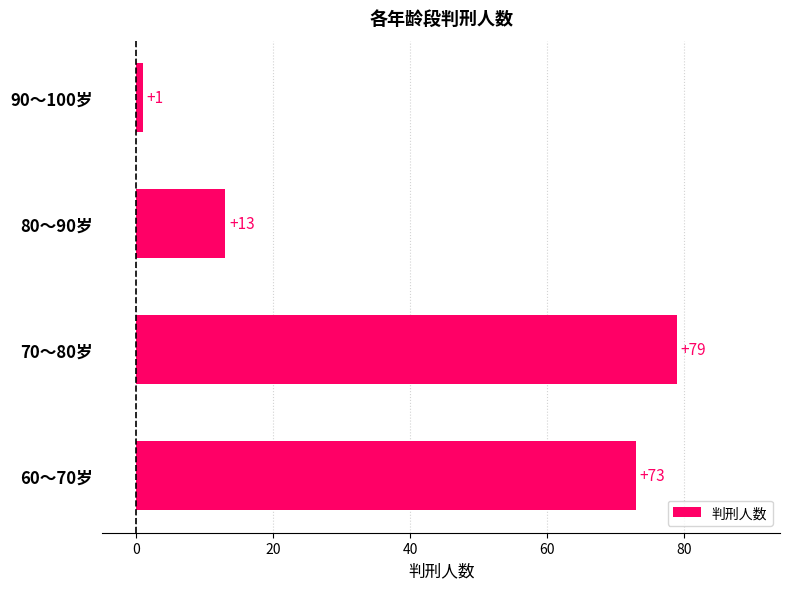

The chart shows a value of 121 at 60～70岁. True or false?

False